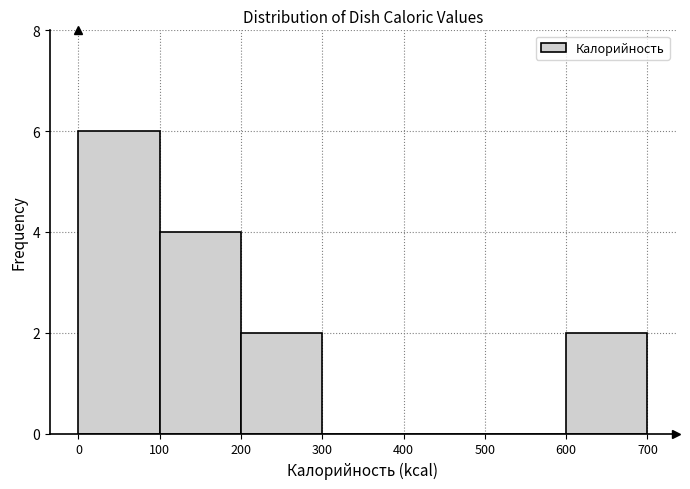

How tall is the bar that spans 100 to 200 on the x-axis? The values are not printed on the chart, so give them approximately, as read against the axis.

4